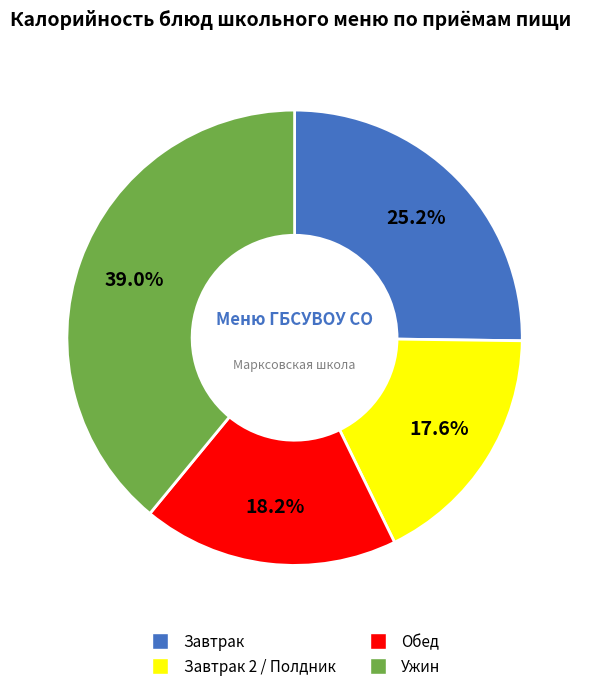

Is there a majority slice in this chart?

No